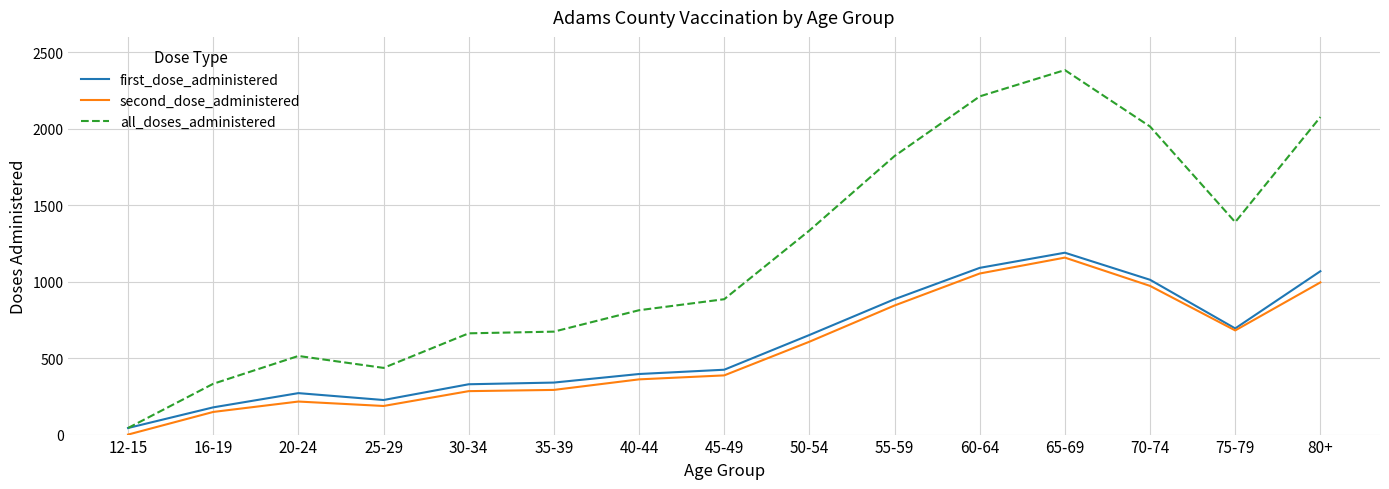

What are all the series names shown in the legend?

first_dose_administered, second_dose_administered, all_doses_administered